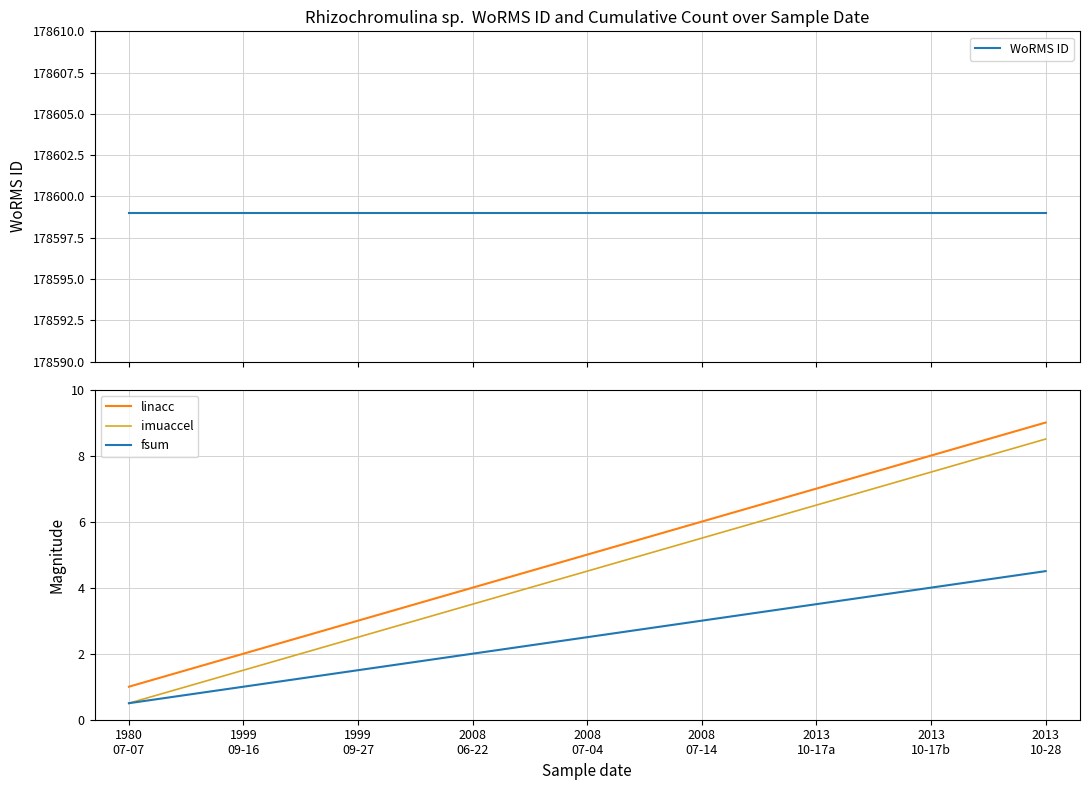

Read the linacc value at 2008
07-14.

6.0